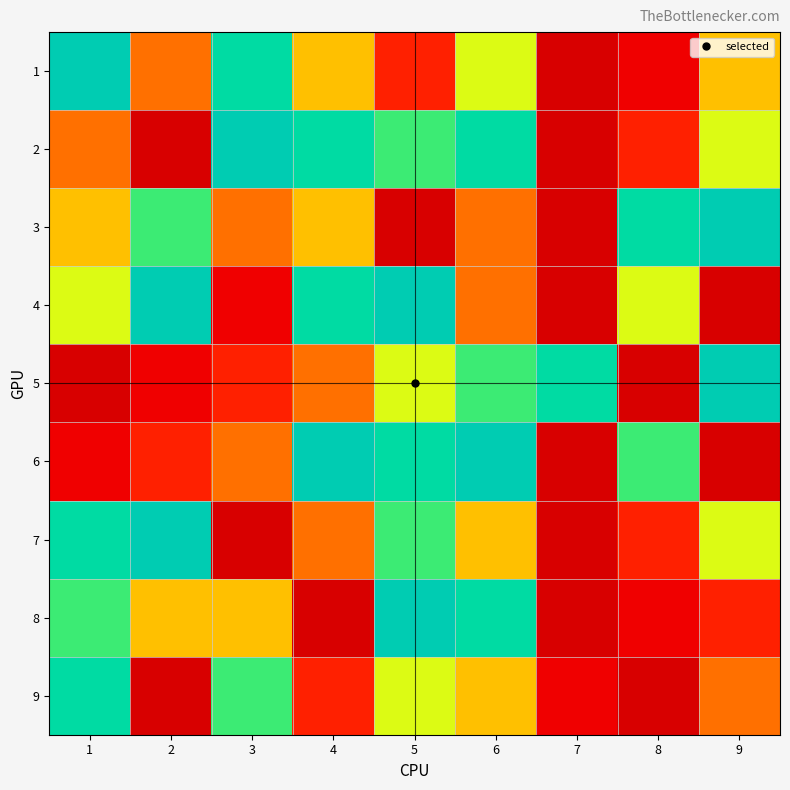

Rank the series by their maximum value, from lowest to highest.

9, 1, 2, 3, 4, 5, 6, 7, 8